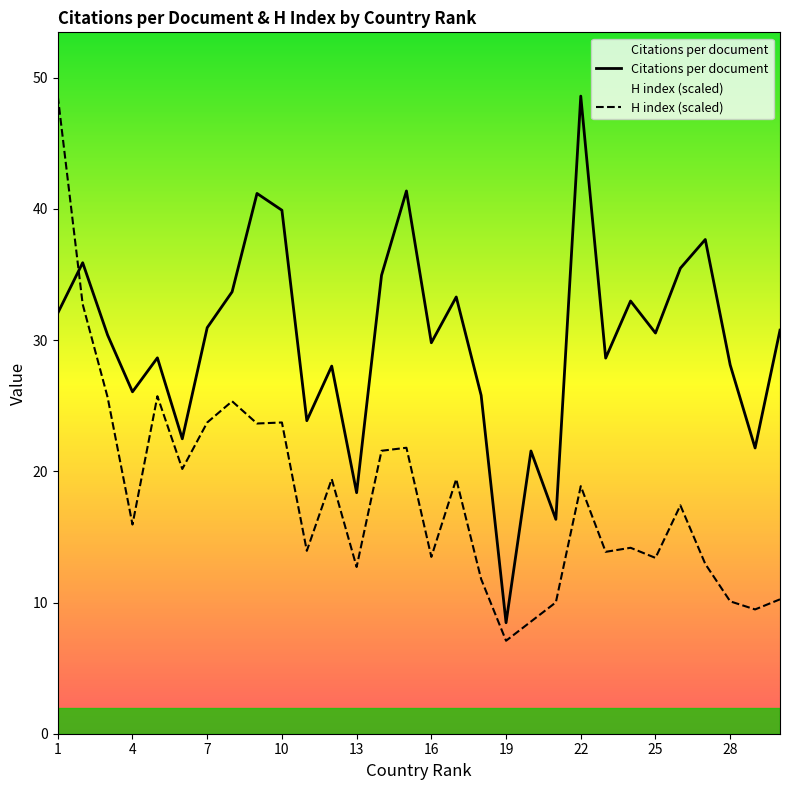

How many data points in Citations per document are above 30?

16